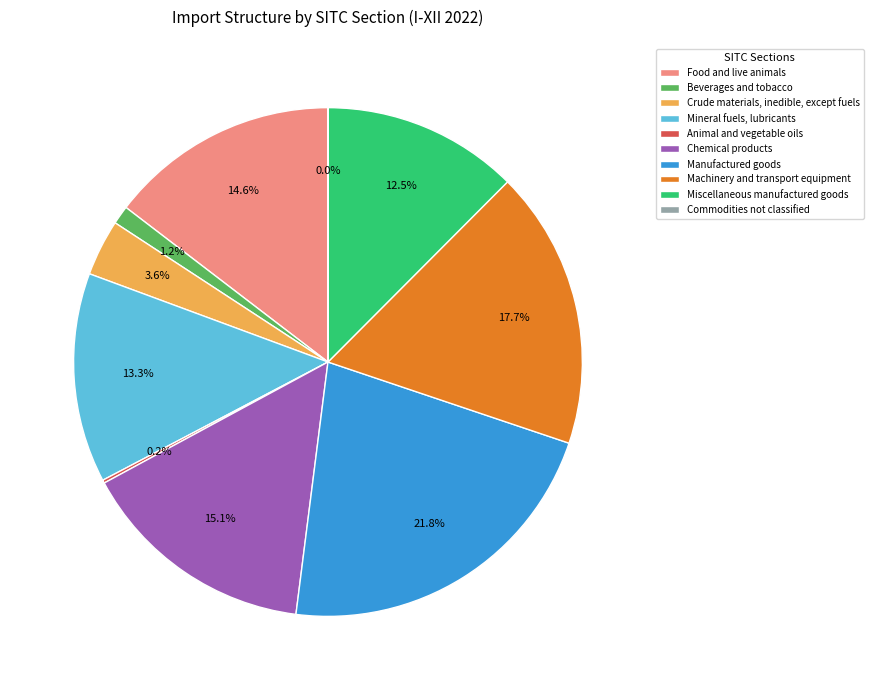

Does any single category account for the majority?

No